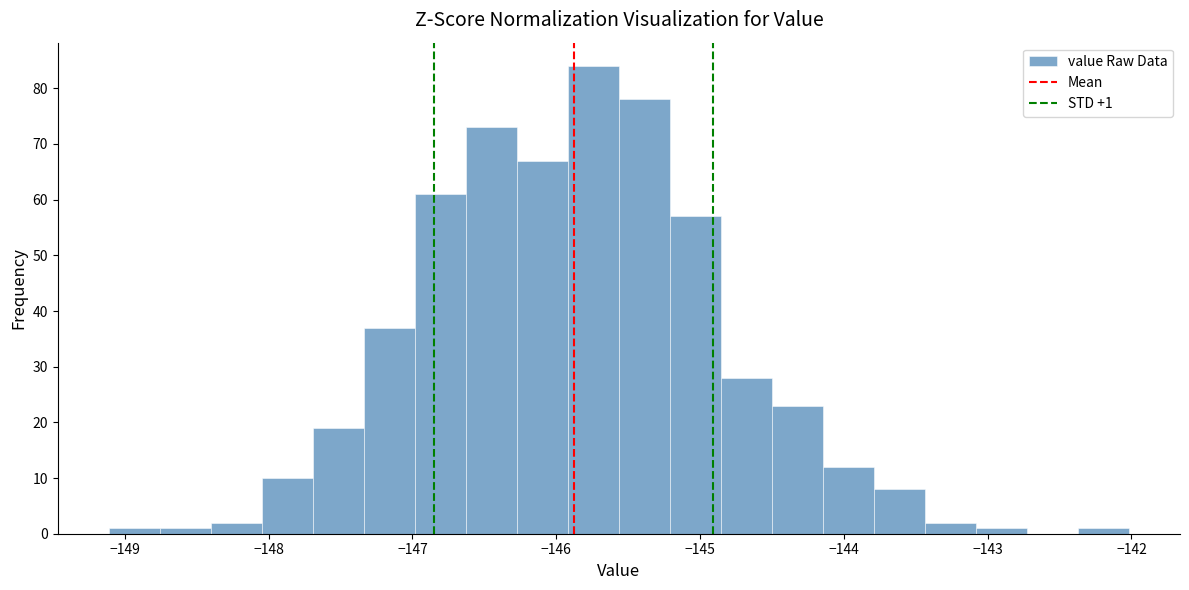

Read against the x-axis, roughly where is the centre of the tallest bar?

-145.7